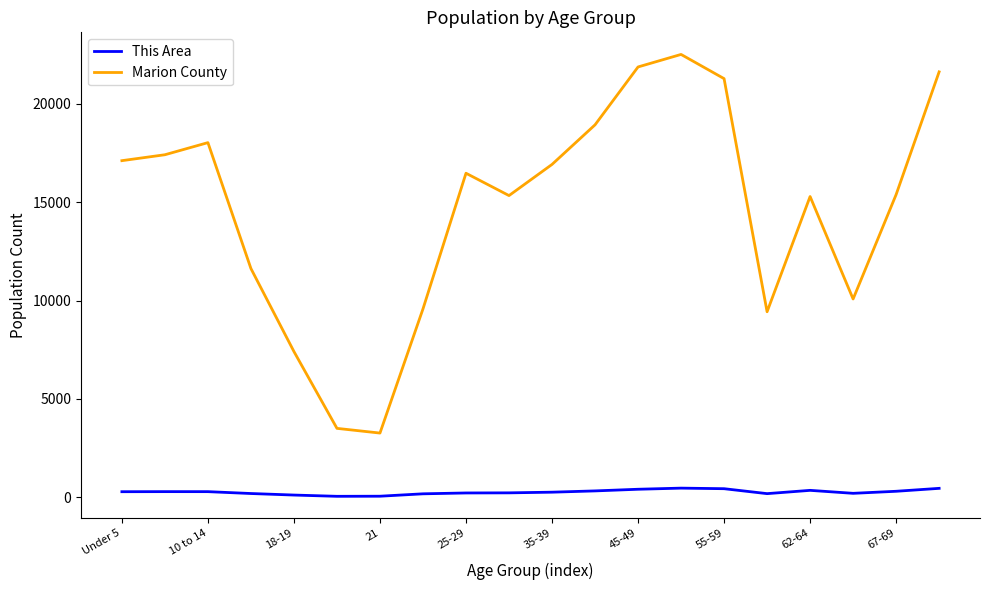

Which series has the widest spread of values?

Marion County